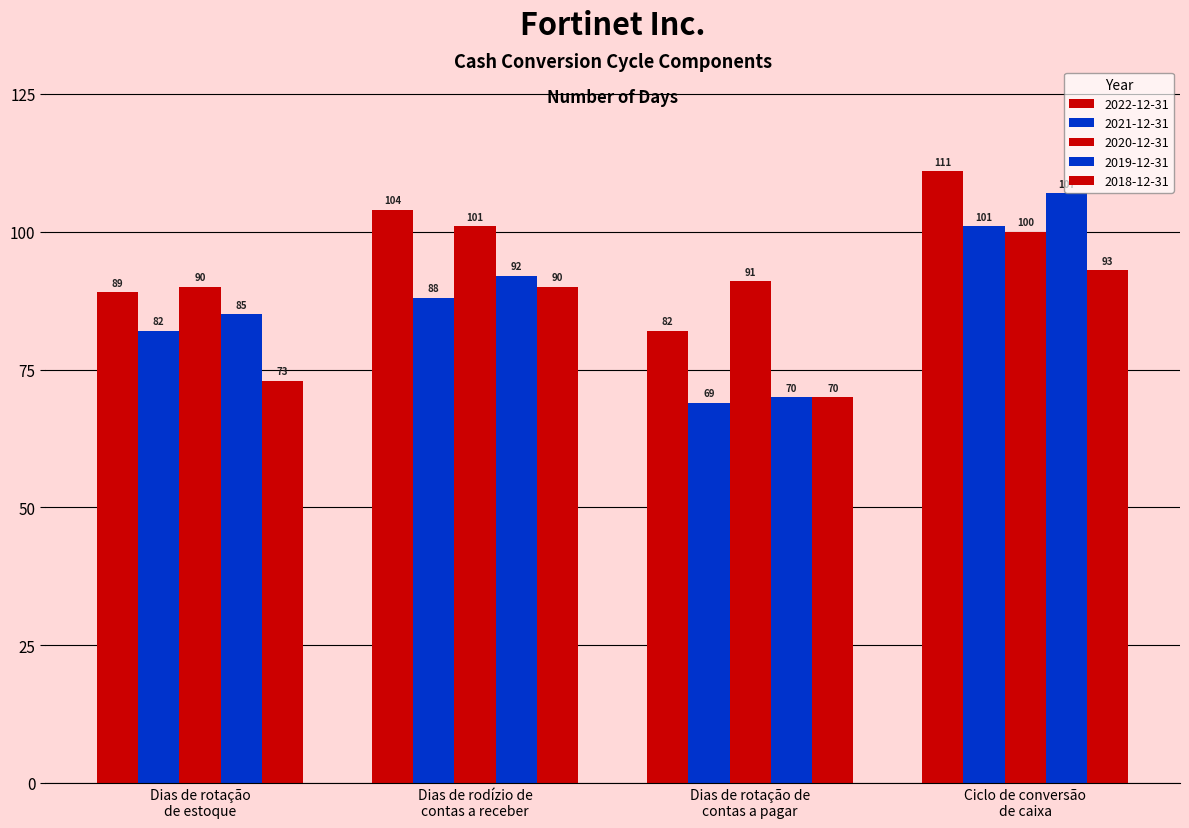

Which label corresponds to the smallest value in the chart?

Dias de rotação de
contas a pagar